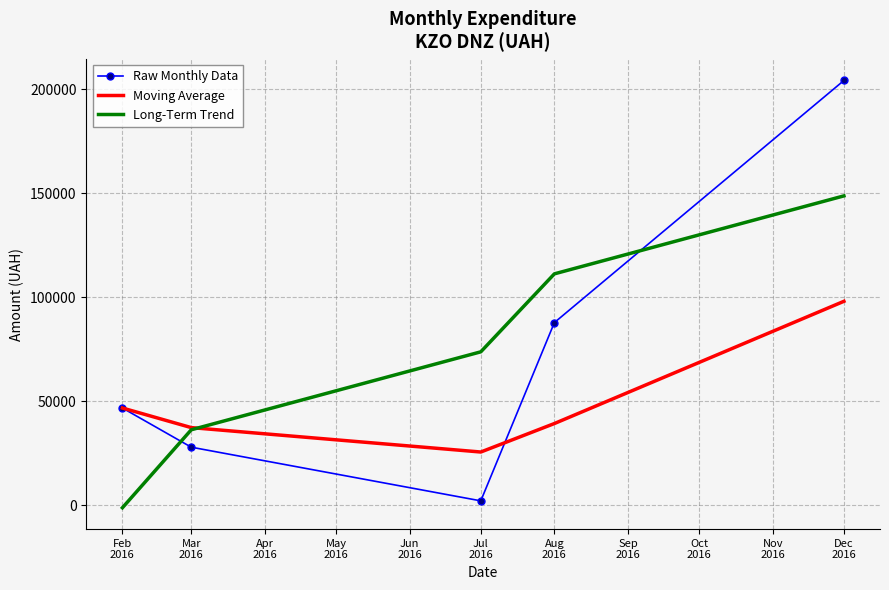

At which category does the chart reach its peak across all series?

Dec
2016